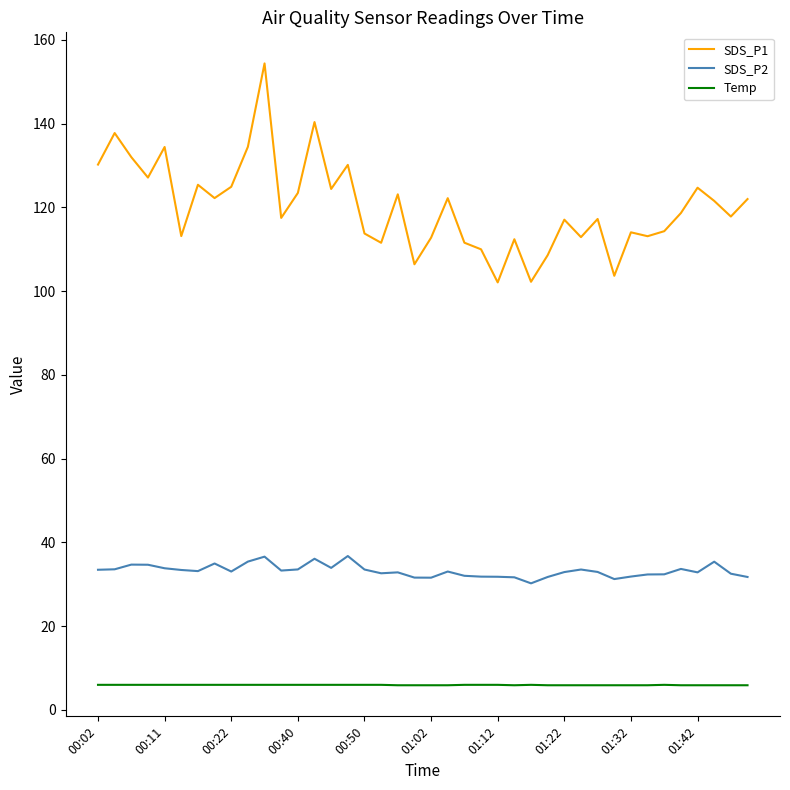

True or false: SDS_P2 and SDS_P1 cross at least once.

False